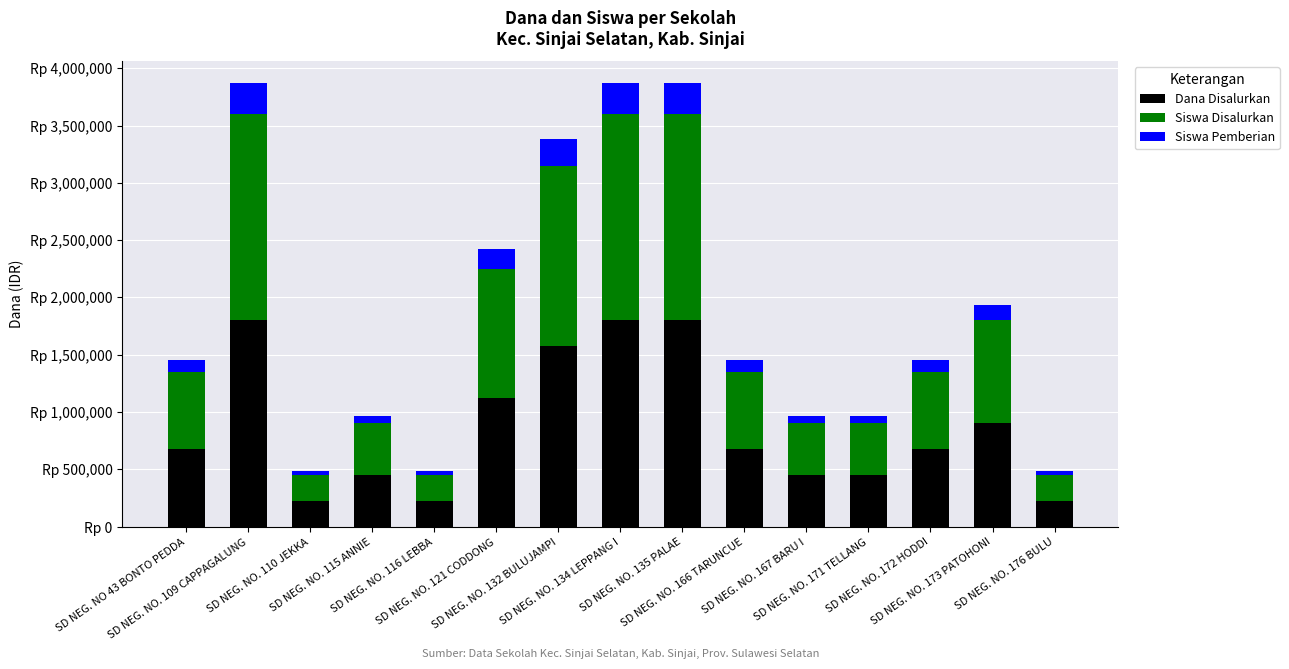

Is it true that Siswa Pemberian equals 236250 at SD NEG. NO. 132 BULUJAMPI?

True